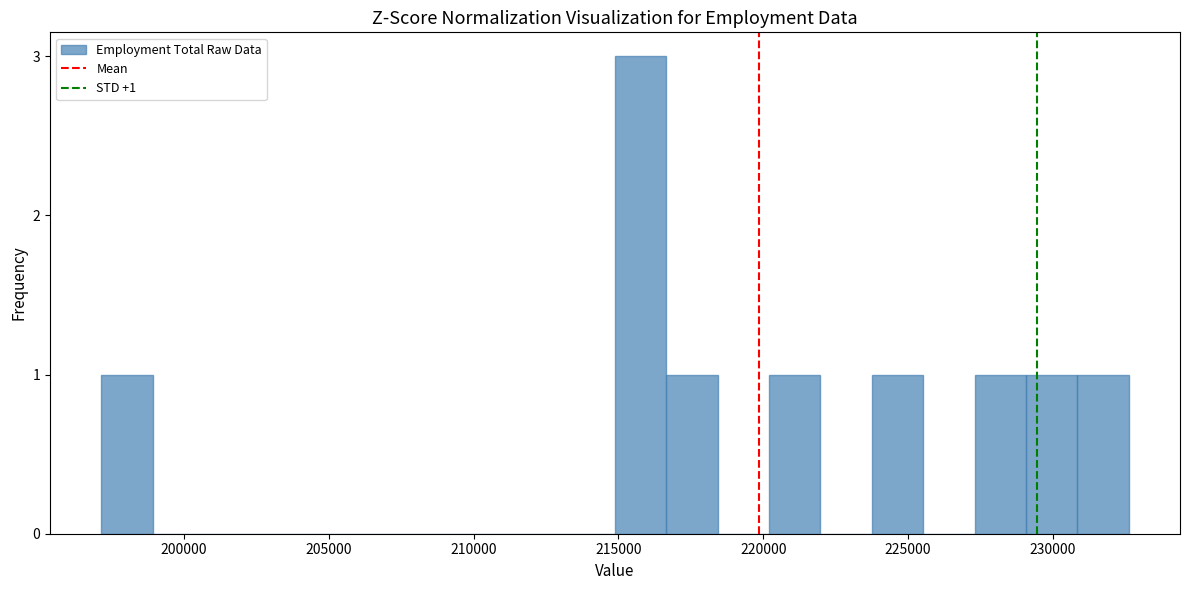

Around what value on the x-axis is the tallest bar? Give the approximate position of its centre, as read against the axis.

216000